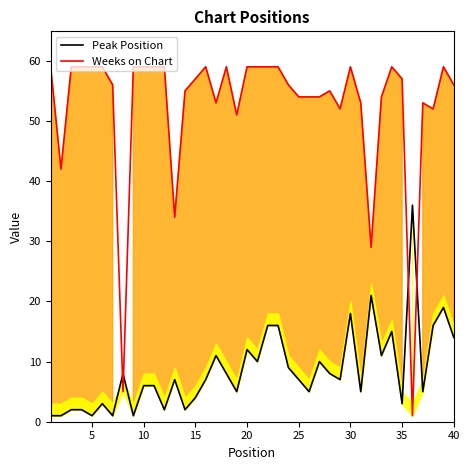

Which has a higher value, 35 or 39?

39